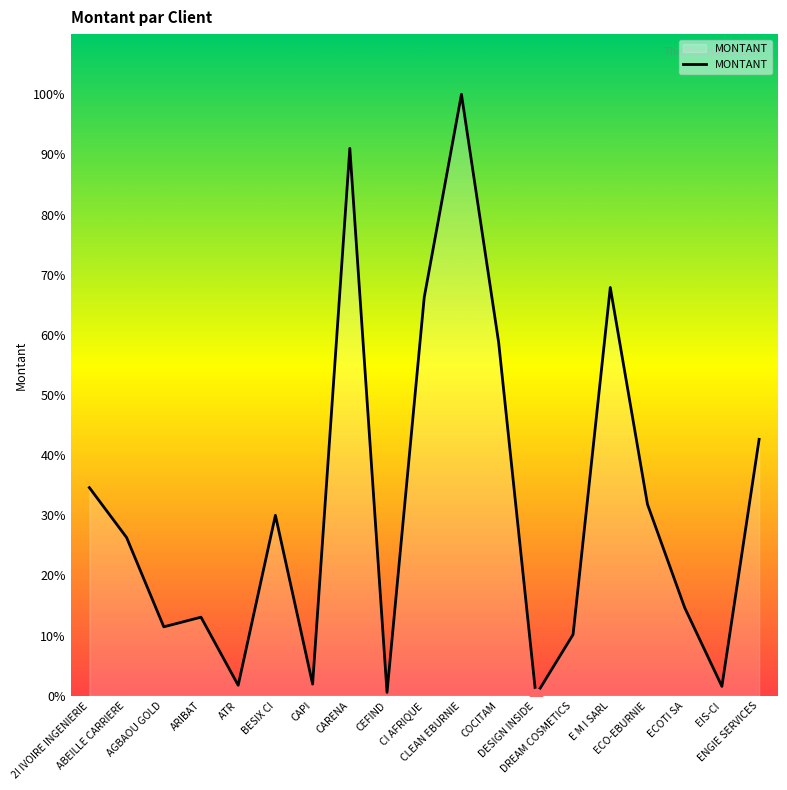

Which has a higher value, CAPI or BESIX CI?

BESIX CI